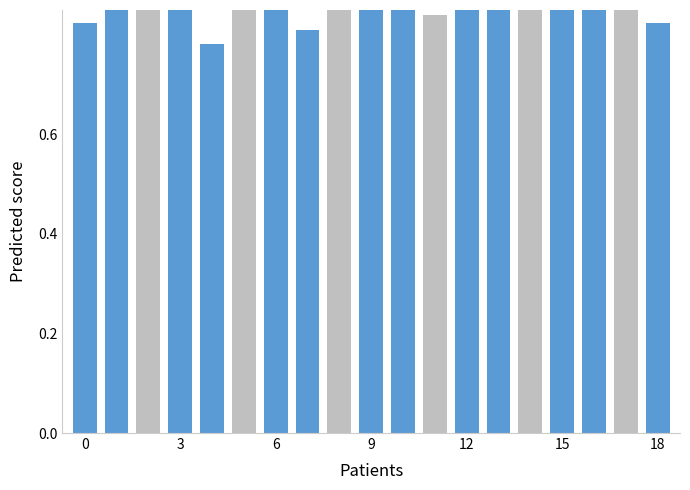

What is the sum of the values at 18 and 6?

1.9